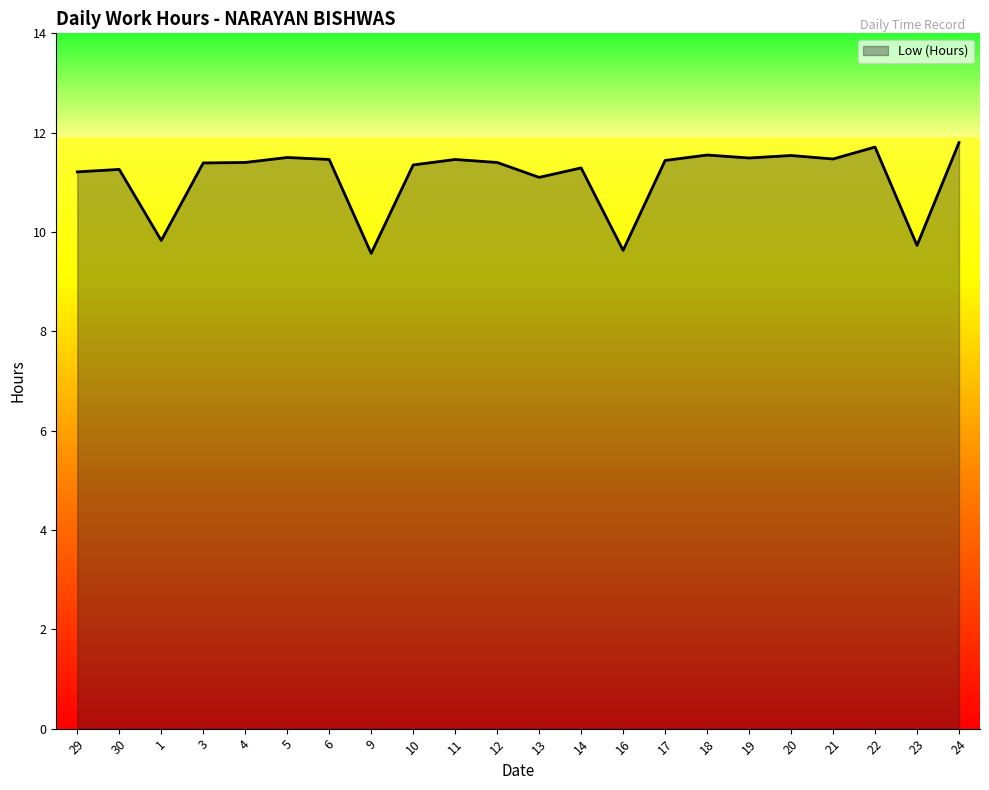

What is the greatest value displayed?

11.8